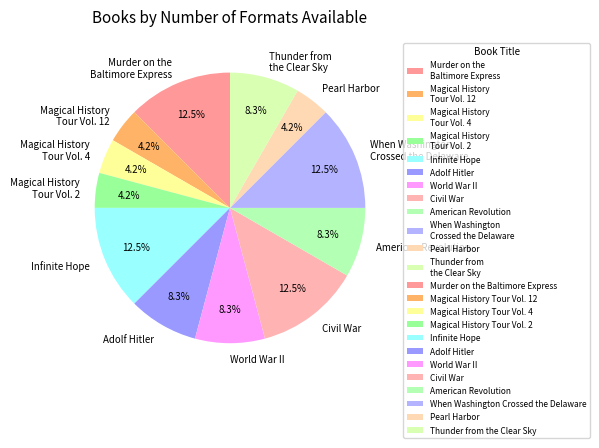

Which has a higher value, Thunder from the Clear Sky or Infinite Hope?

Infinite Hope